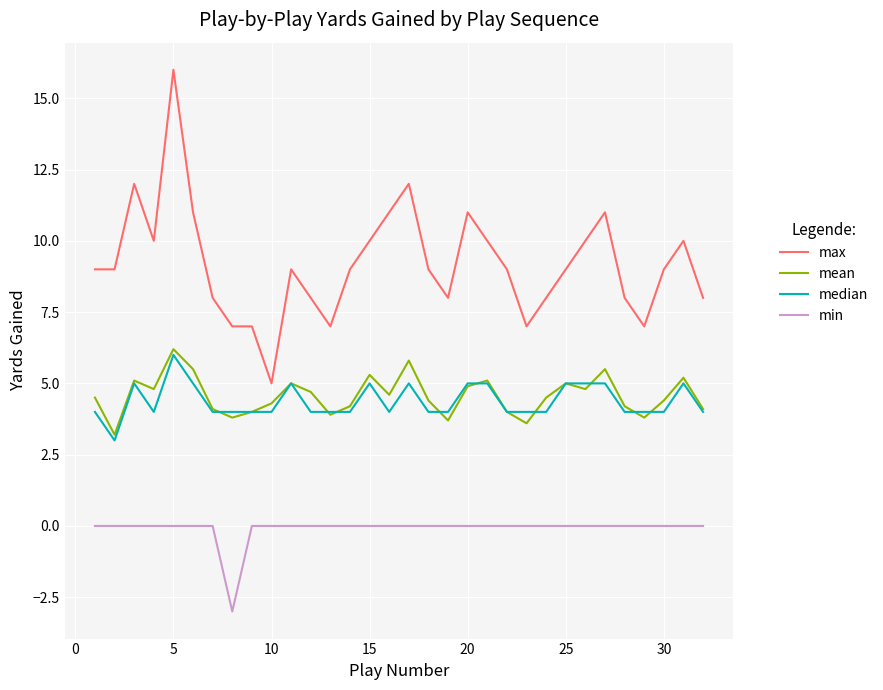

True or false: median has more than 0 interior local peaks.

True